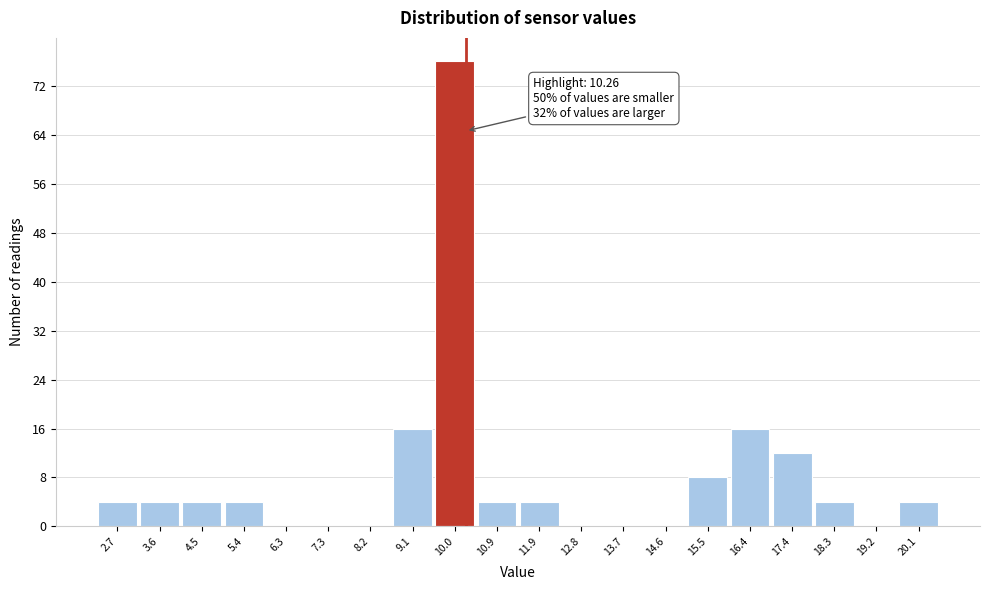

Which range on the x-axis has the tallest bar?

9.6 to 10.5